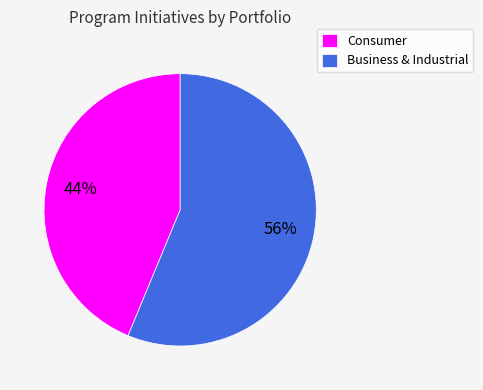

How many segments does this pie chart have?

2